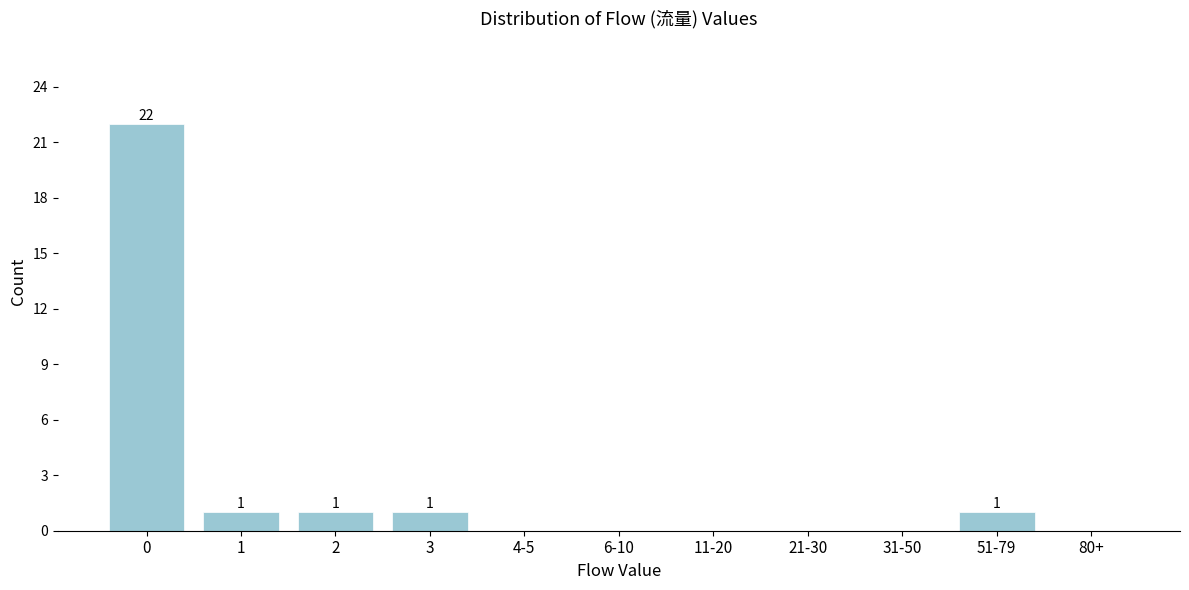

Reading left to right, transcribe all the data shown in this chart.

0=22	1=1	2=1	3=1	4-5=0	6-10=0	11-20=0	21-30=0	31-50=0	51-79=1	80+=0